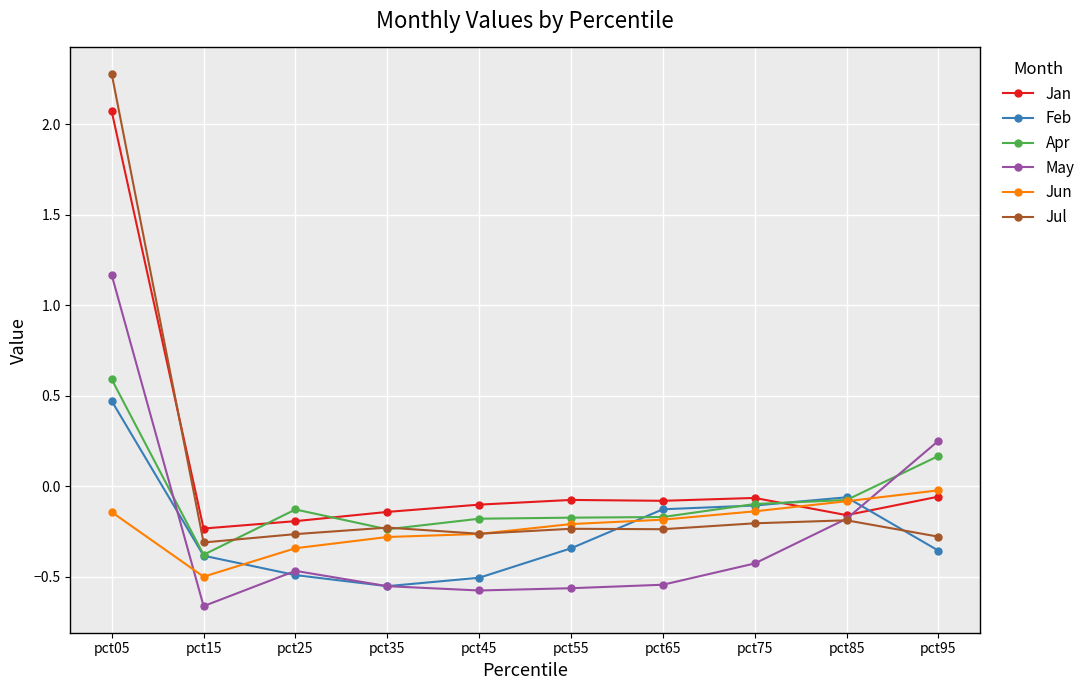

In May, how many points are lower than both neighbors (excluding endpoints)?

2